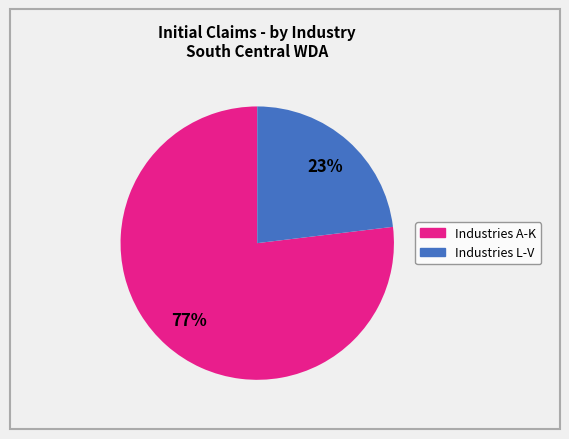

How many slices are in this pie chart?

2